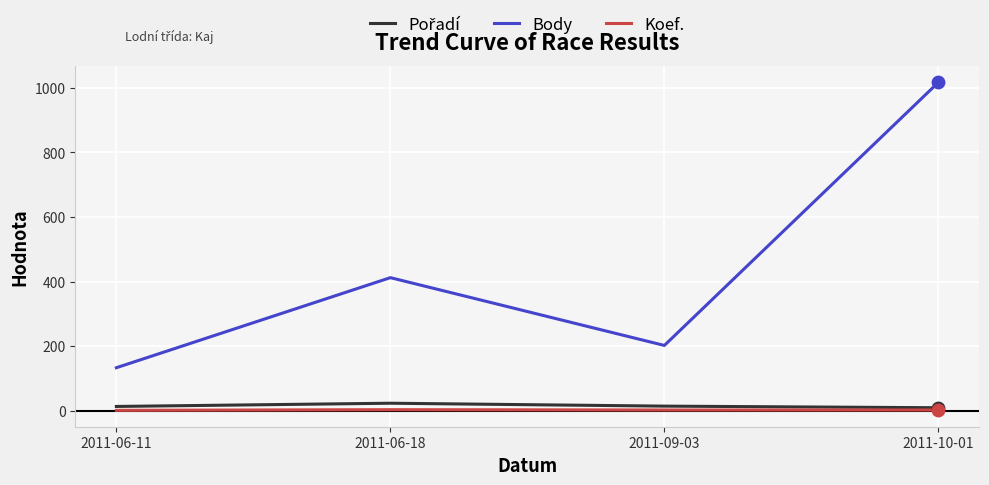

What is the total value across all series at 2011-06-11?

147